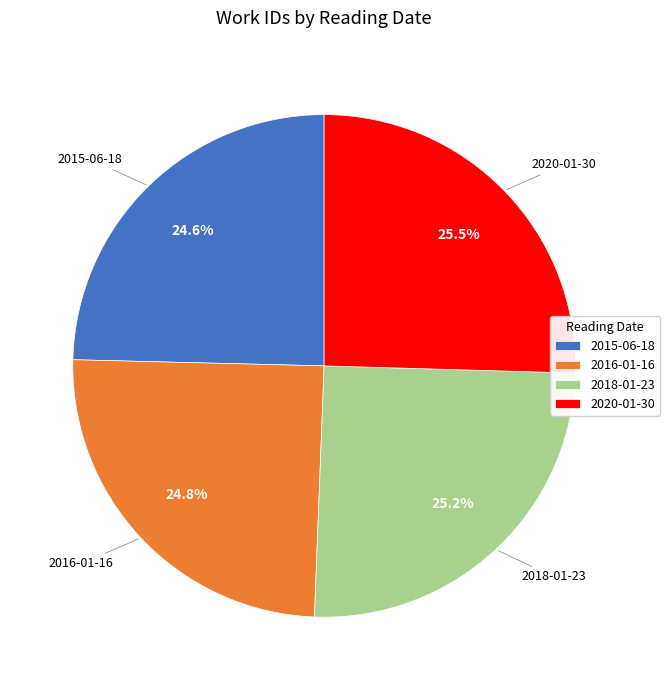

How many segments does this pie chart have?

4